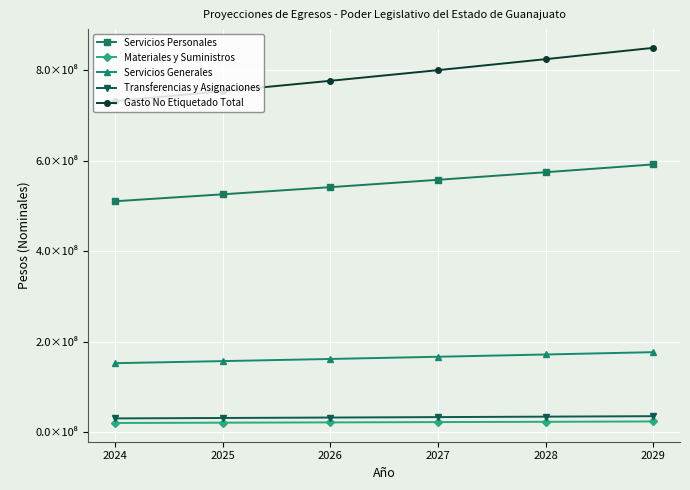

At which category is the sum across all series the highest?

2029